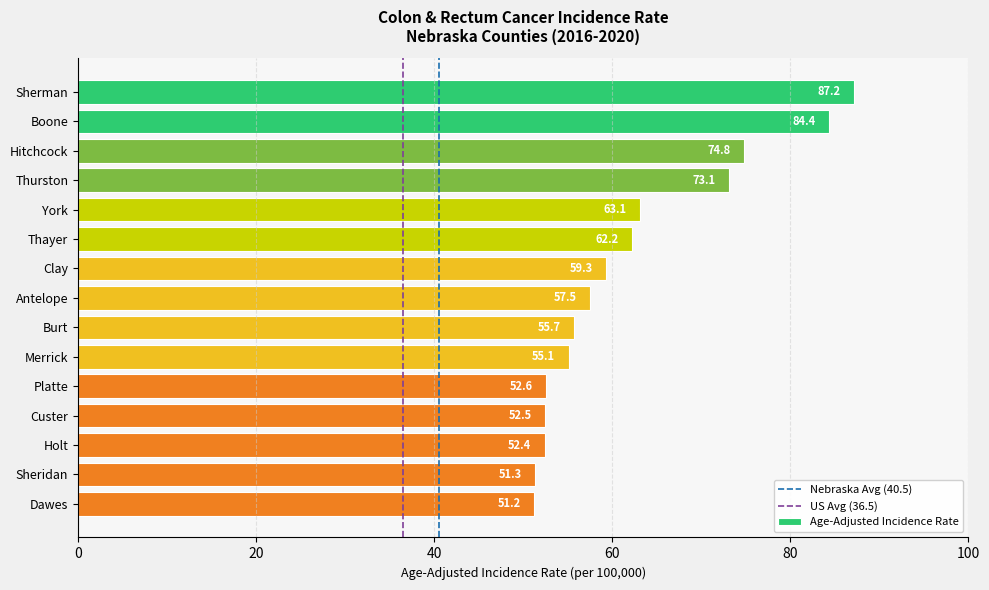

Which category has the lowest value across all series?

Dawes